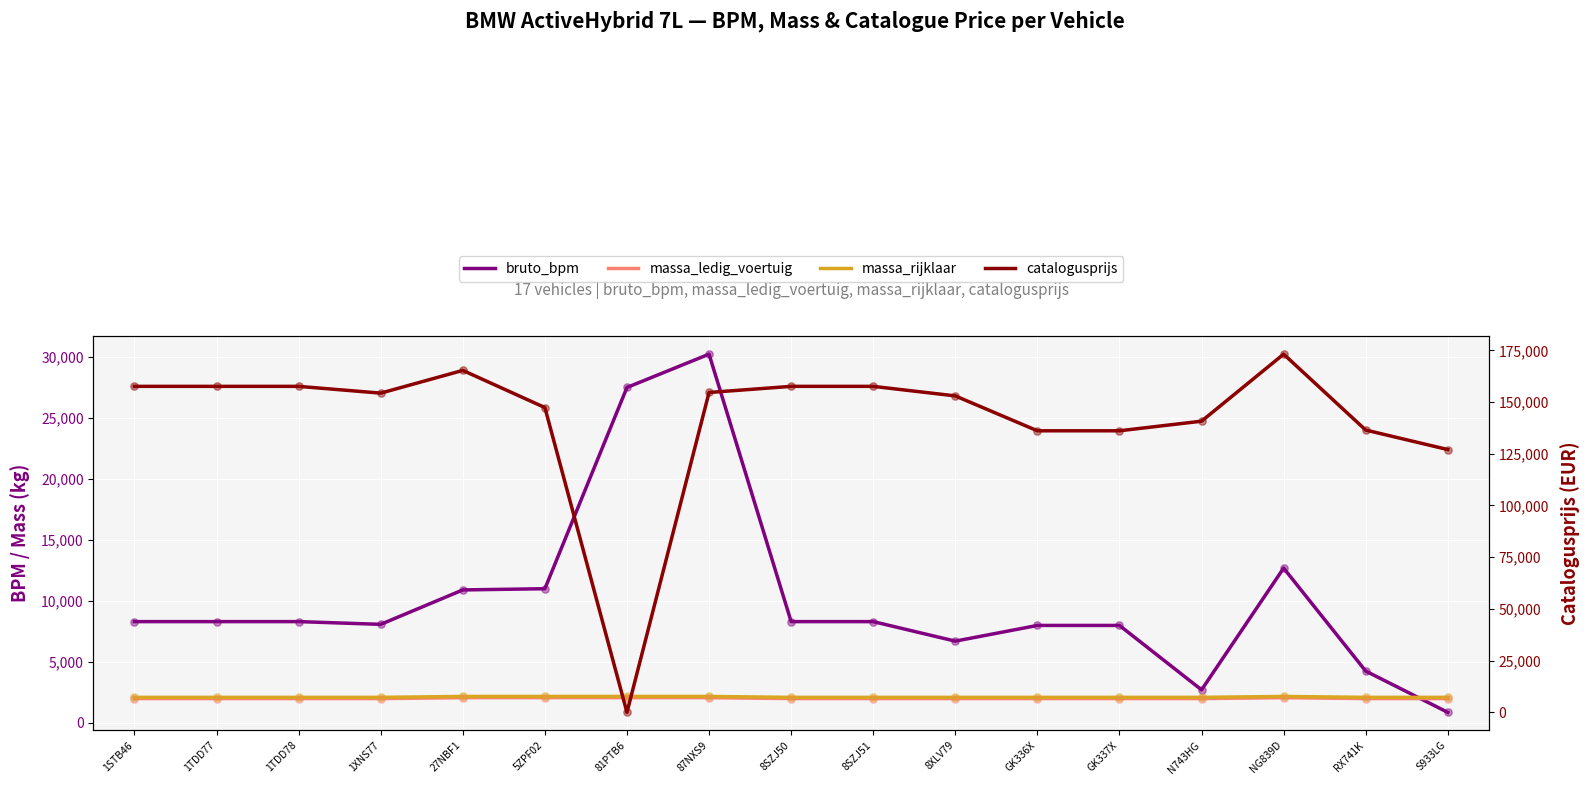

Which series reaches the minimum Y coordinate?

catalogusprijs